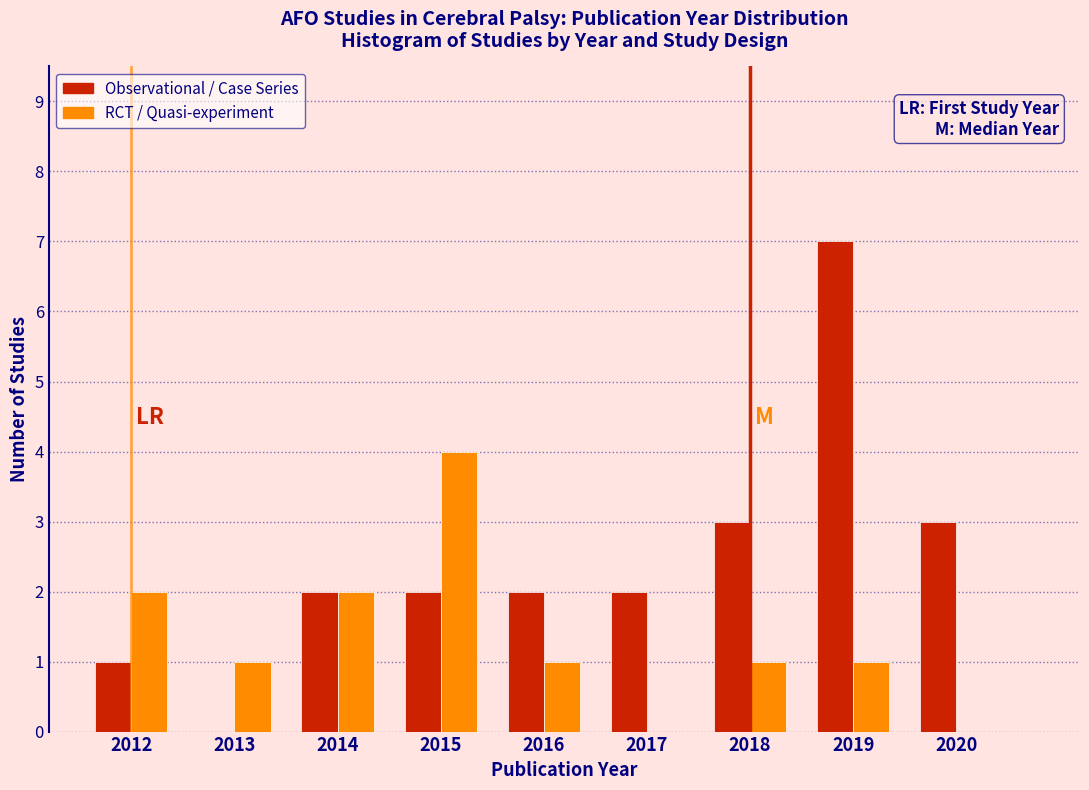

Reading left to right, list every range on the x-axis with the height of the bar of each series over it. The values are not printed on the chart, so give them approximately, as read against the axis.

2011.5 to 2012.5: Observational / Case Series=1	RCT / Quasi-experiment=2
2012.5 to 2013.5: Observational / Case Series=0	RCT / Quasi-experiment=1
2013.5 to 2014.5: Observational / Case Series=2	RCT / Quasi-experiment=2
2014.5 to 2015.5: Observational / Case Series=2	RCT / Quasi-experiment=4
2015.5 to 2016.5: Observational / Case Series=2	RCT / Quasi-experiment=1
2016.5 to 2017.5: Observational / Case Series=2	RCT / Quasi-experiment=0
2017.5 to 2018.5: Observational / Case Series=3	RCT / Quasi-experiment=1
2018.5 to 2019.5: Observational / Case Series=7	RCT / Quasi-experiment=1
2019.5 to 2020.5: Observational / Case Series=3	RCT / Quasi-experiment=0